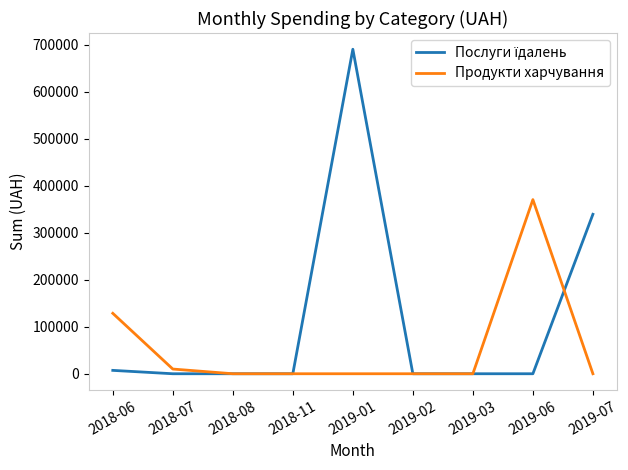

The value of Продукти харчування at 2018-08 is -130334.3. True or false?

False